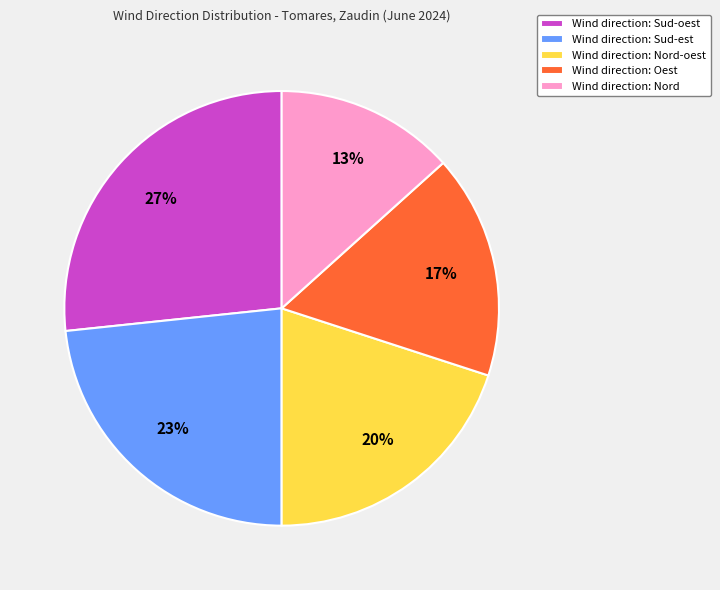

Which has a higher value, Wind direction: Sud-est or Wind direction: Sud-oest?

Wind direction: Sud-oest